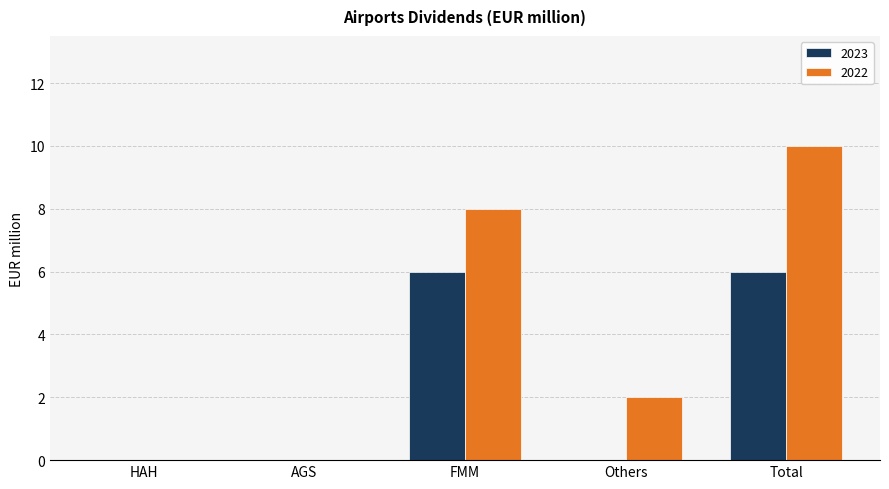

What is the sum of the 2022 values at AGS and FMM?

8